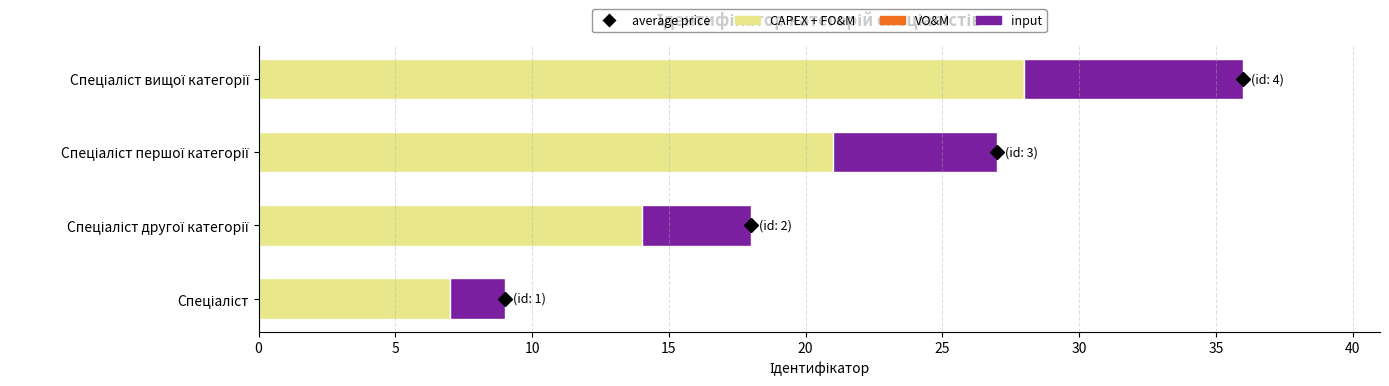

Does the chart contain any negative values?

No